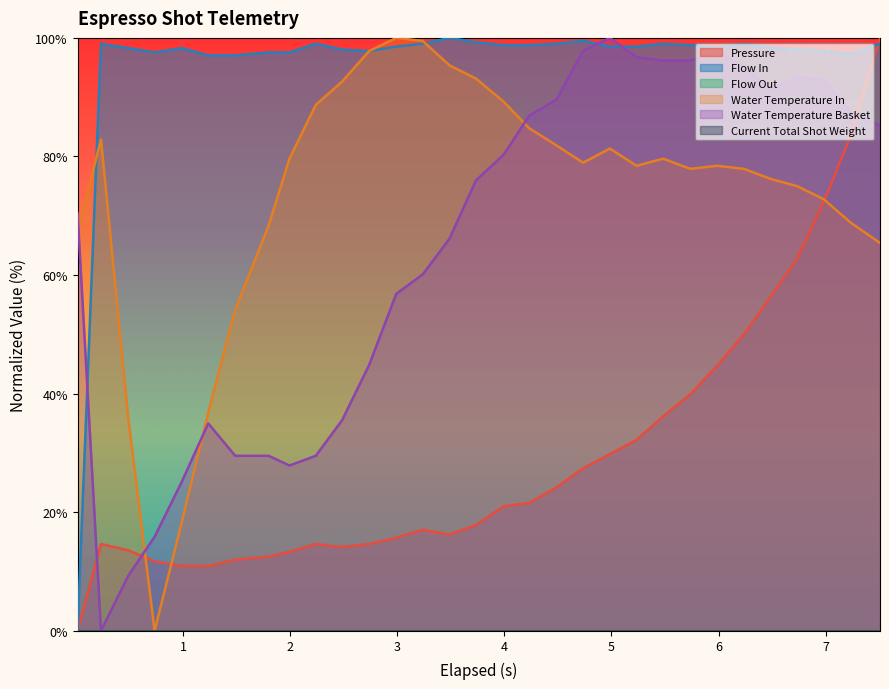

How many interior local peaks does the pressure series have?

3